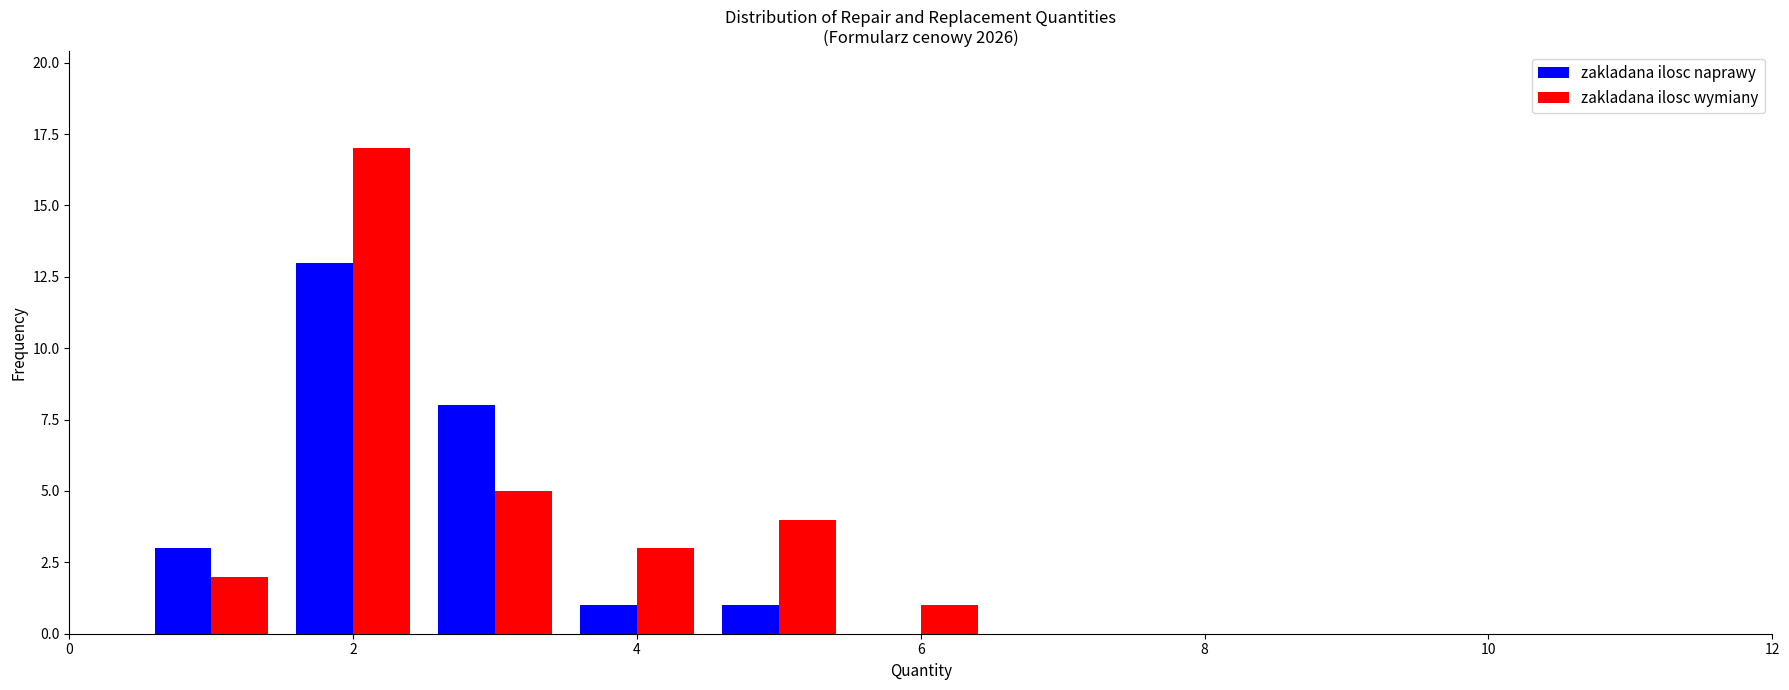

Reading left to right, transcribe this chart: for each range on the x-axis, give the height of each series' bar. Neither the bar edges nor the heights are printed on the chart, so give them approximately, as read against the axes.

0.5 to 1.5: zakladana ilosc naprawy=3	zakladana ilosc wymiany=2
1.5 to 2.5: zakladana ilosc naprawy=13	zakladana ilosc wymiany=17
2.5 to 3.5: zakladana ilosc naprawy=8	zakladana ilosc wymiany=5
3.5 to 4.5: zakladana ilosc naprawy=1	zakladana ilosc wymiany=3
4.5 to 5.5: zakladana ilosc naprawy=1	zakladana ilosc wymiany=4
5.5 to 6.5: zakladana ilosc naprawy=0	zakladana ilosc wymiany=1
6.5 to 7.5: zakladana ilosc naprawy=0	zakladana ilosc wymiany=0
7.5 to 8.5: zakladana ilosc naprawy=0	zakladana ilosc wymiany=0
8.5 to 9.5: zakladana ilosc naprawy=0	zakladana ilosc wymiany=0